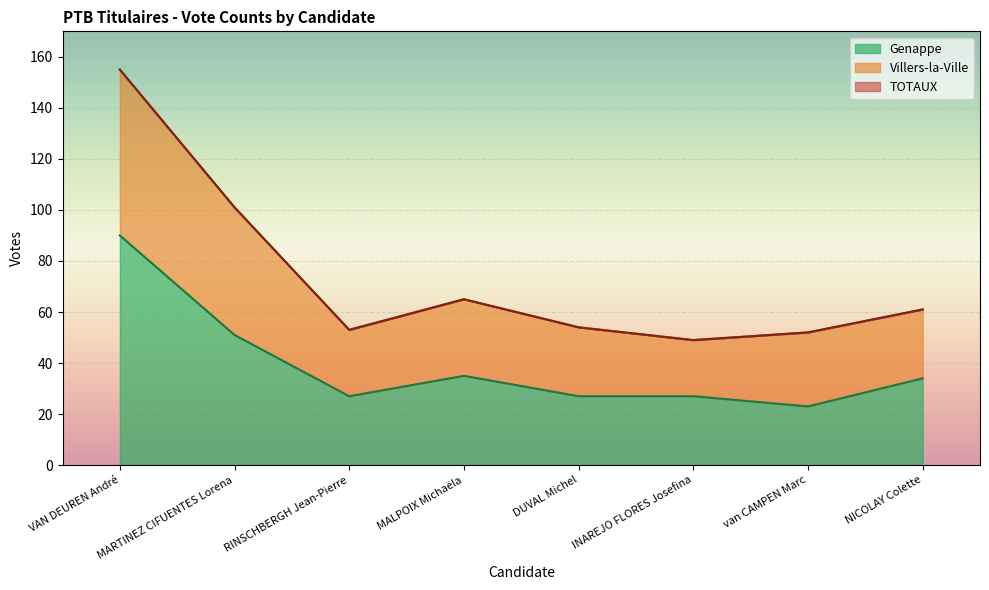

At which category is the sum across all series the highest?

VAN DEUREN André